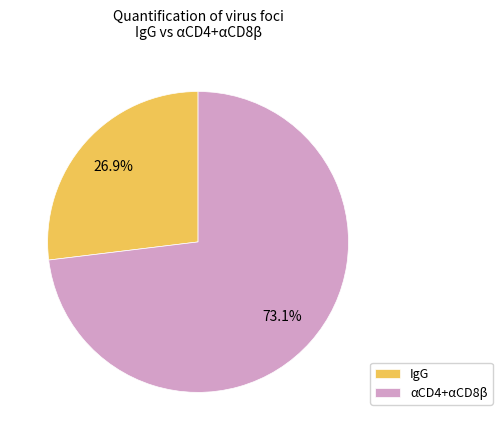

Which category has the smallest portion of the pie?

IgG